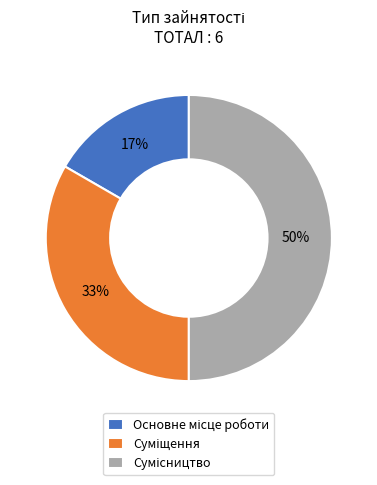

To the nearest percent, what is the average slice percentage?

33%